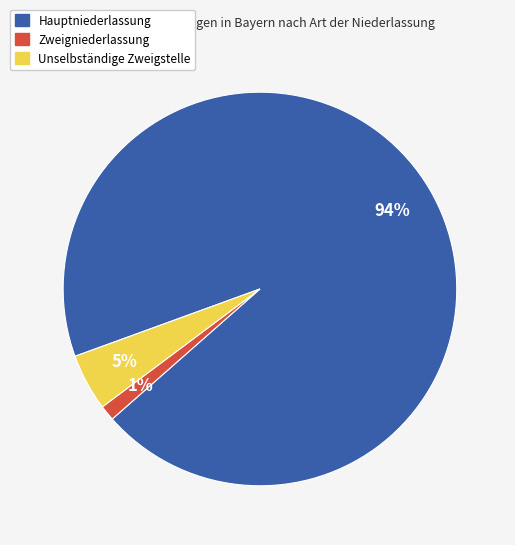

Which category has the smallest portion of the pie?

Zweigniederlassung